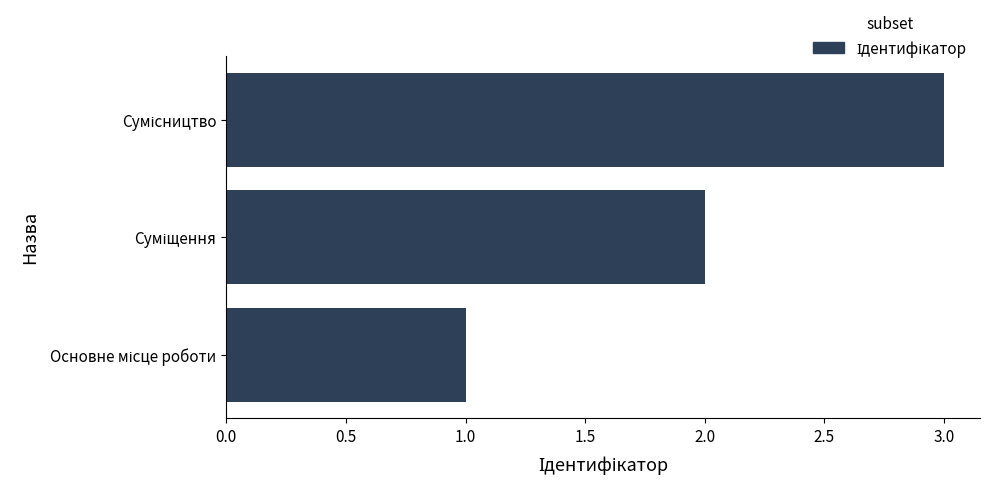

What is the greatest value displayed?

3